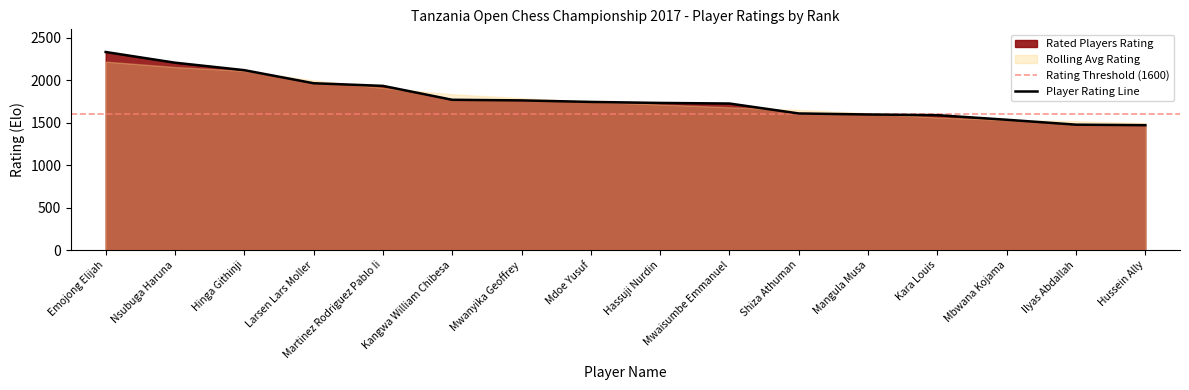

What is the label of the 4th point from the left?

Larsen Lars Moller